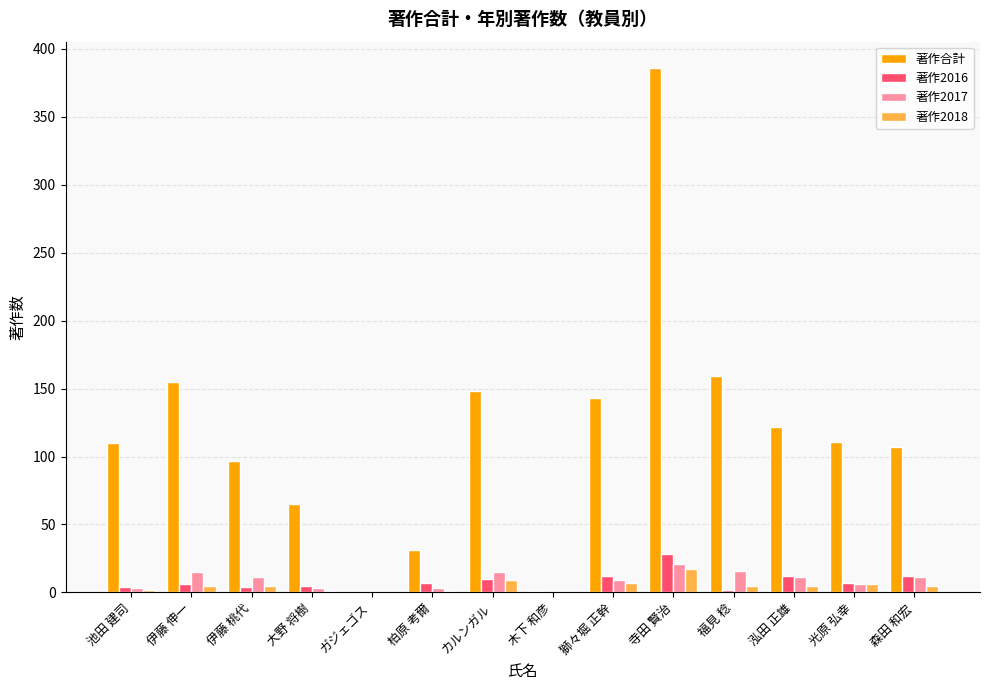

The value of 著作2016 at ガジェゴス is 0. True or false?

True